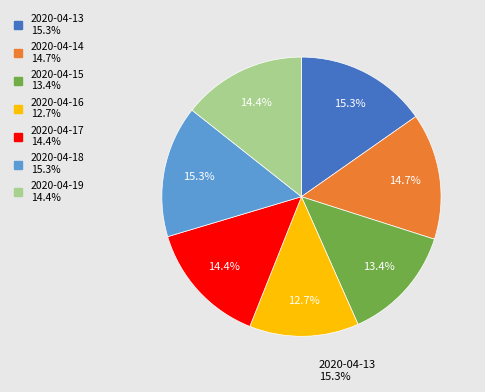

The 2020-04-19 slice represents 14% of the pie. True or false?

True